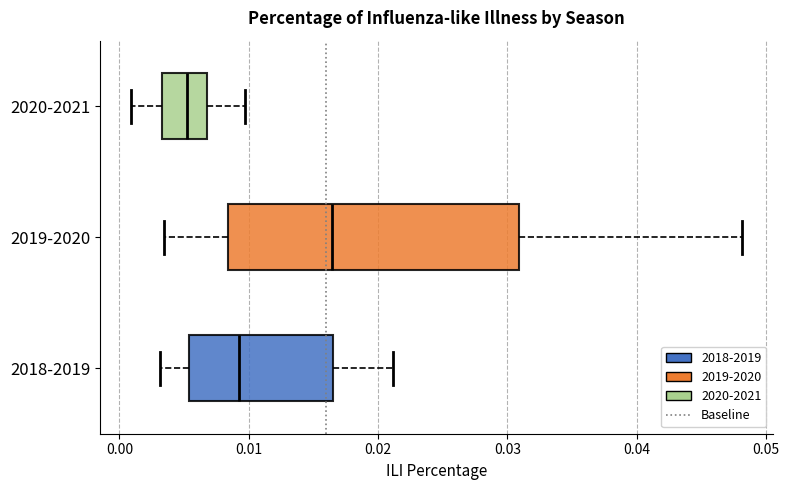

Reading bottom to top, transcribe this box plot: for each box, give where its median line is, the range the box spans, and where its two whiskers end, as read against the x-axis. The values are not printed on the chart, so give them approximately, as read against the axis.

2018-2019: median 0.009, box 0.005 to 0.017, whiskers 0.003 to 0.021
2019-2020: median 0.016, box 0.008 to 0.031, whiskers 0.003 to 0.048
2020-2021: median 0.005, box 0.003 to 0.007, whiskers 0.001 to 0.010